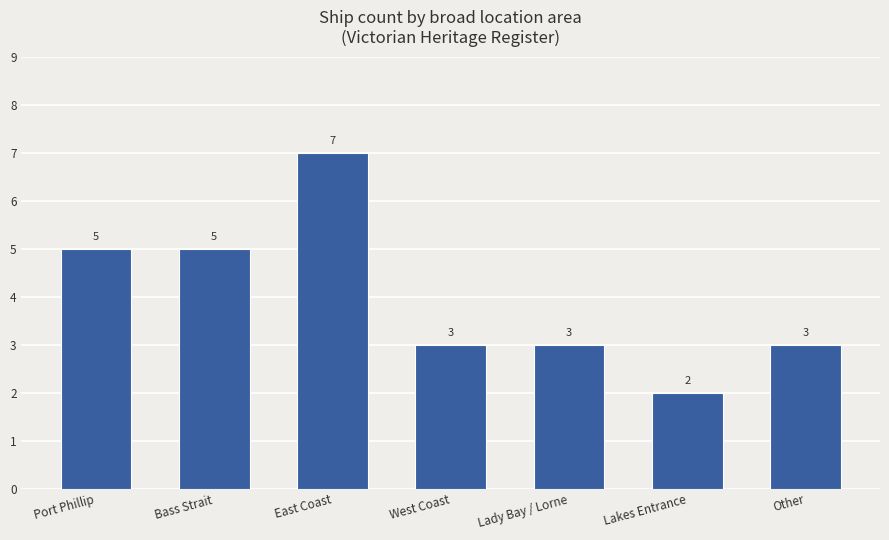

What is the label of the 7th bar from the left?

Other